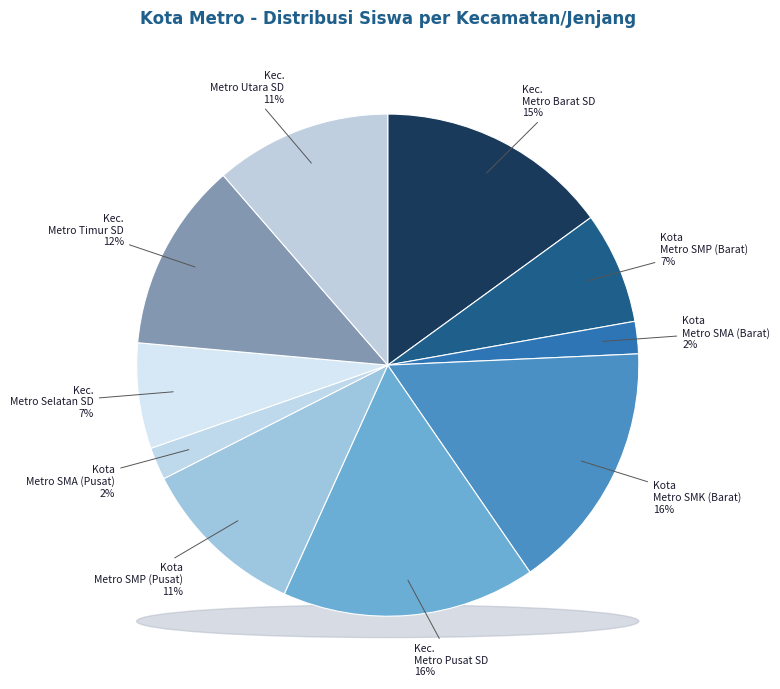

To the nearest percent, what is the difference between the largest and smallest slice percentages?

14%